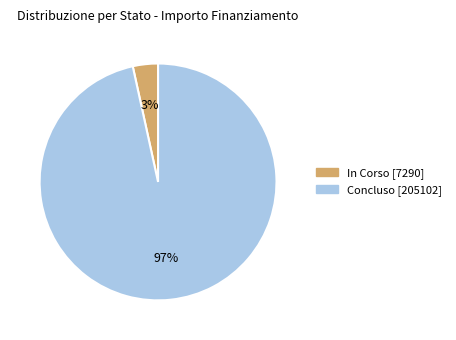

Does any single category account for the majority?

Yes